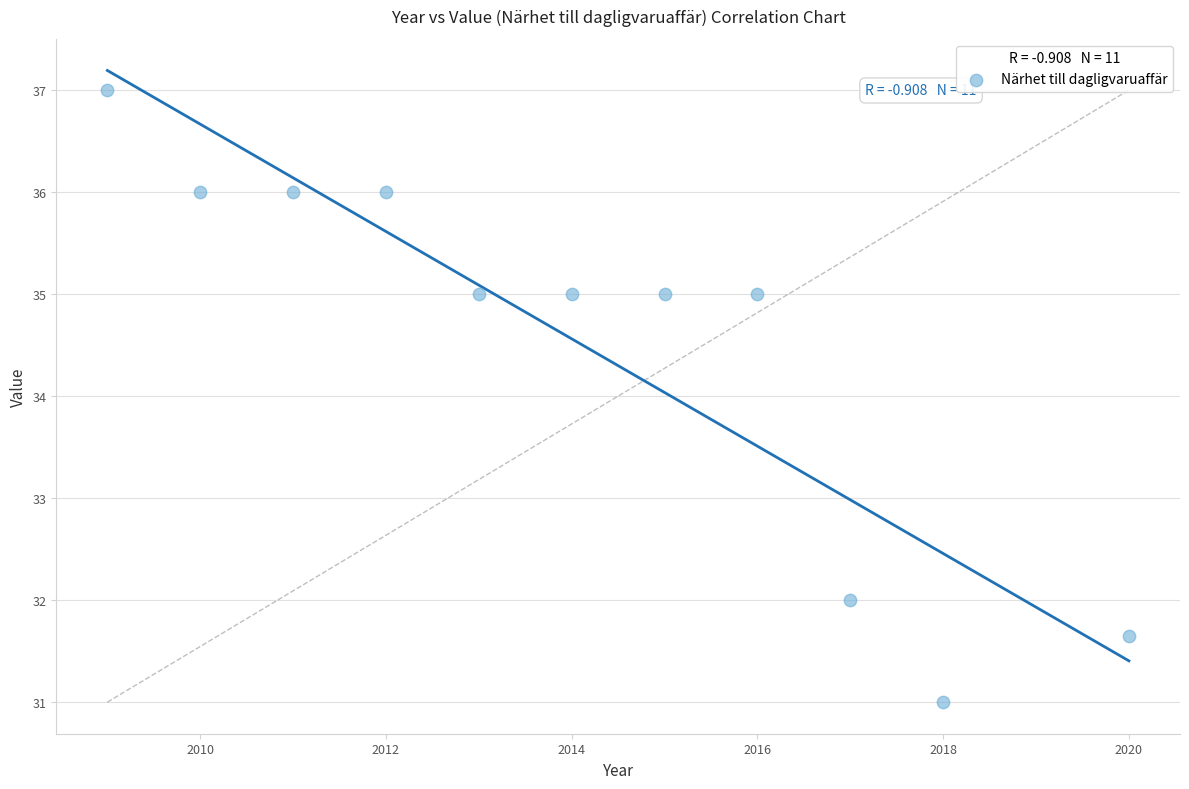

What is the average Y value?

34.5